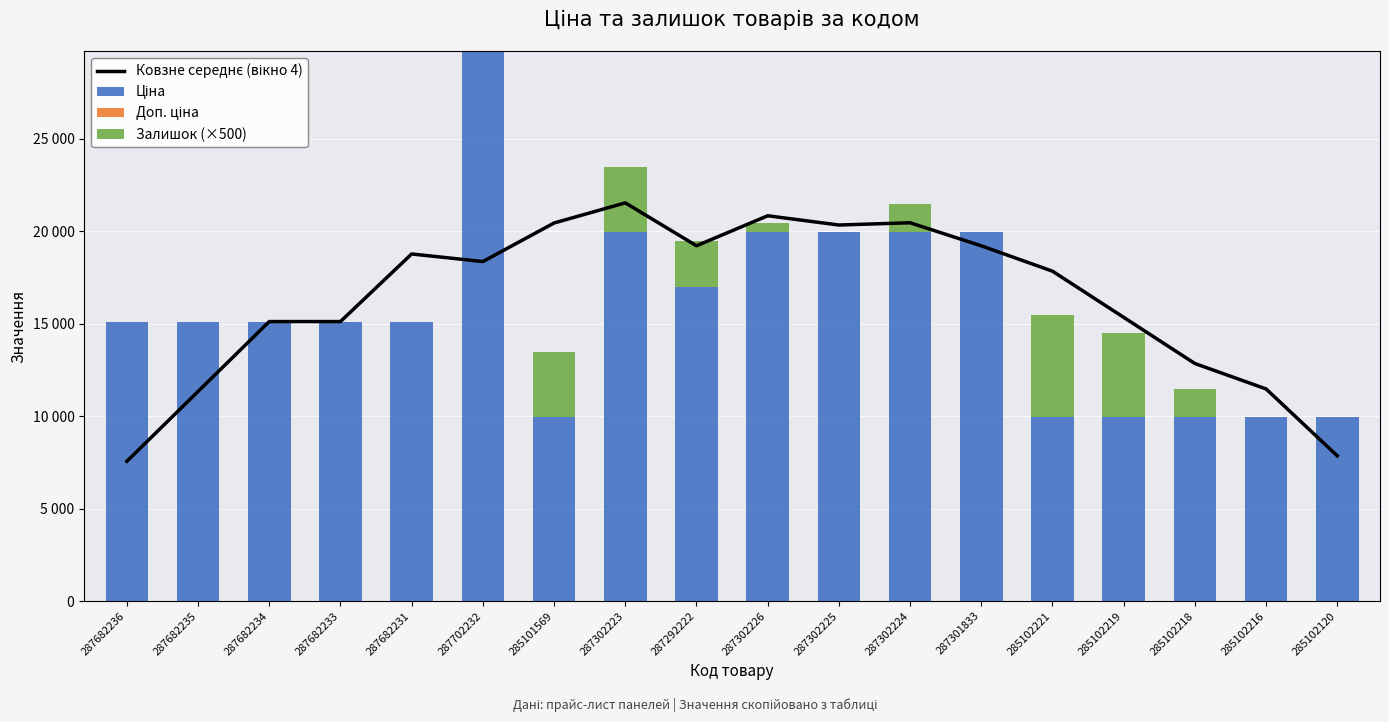

What is the difference between the maximum and minimum values in the Ковзне середнє (вікно 4) series?

13980.7